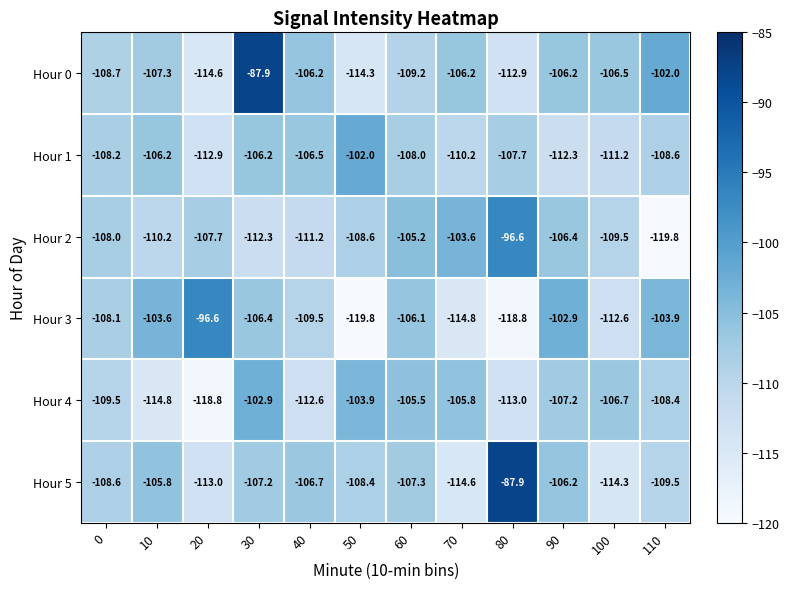

What is the difference between the highest and lowest values at 100?

7.8